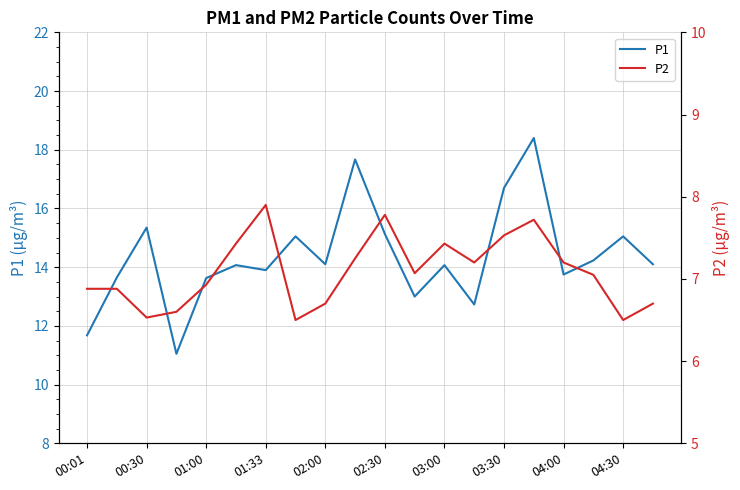

Which series has the widest spread of values?

P1